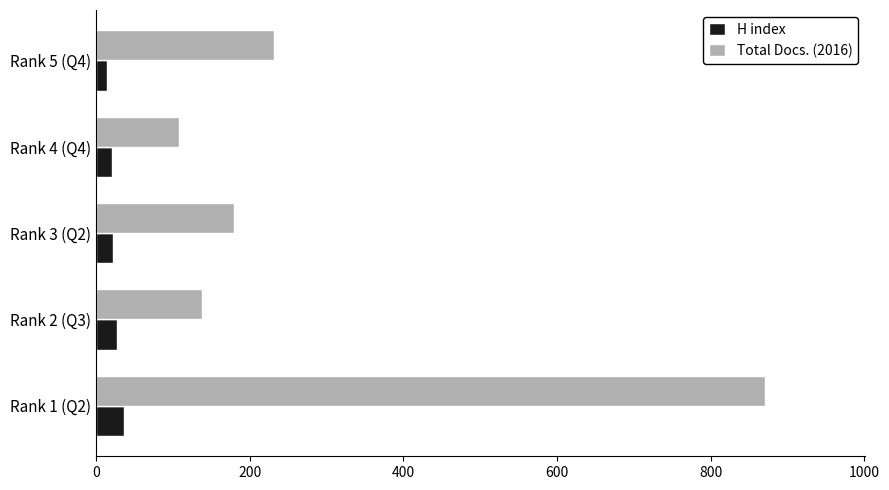

Which series changed the most between Rank 1 (Q2) and Rank 4 (Q4)?

Total Docs. (2016)